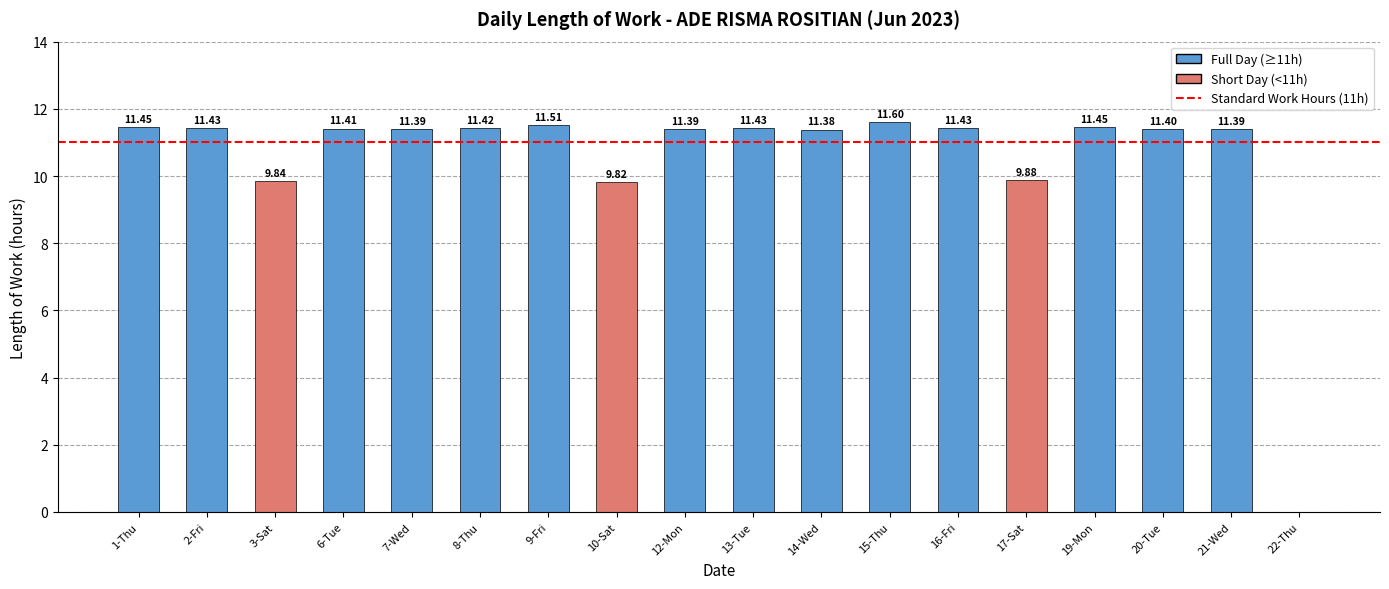

Between 19-Mon and 10-Sat, which is larger?

19-Mon